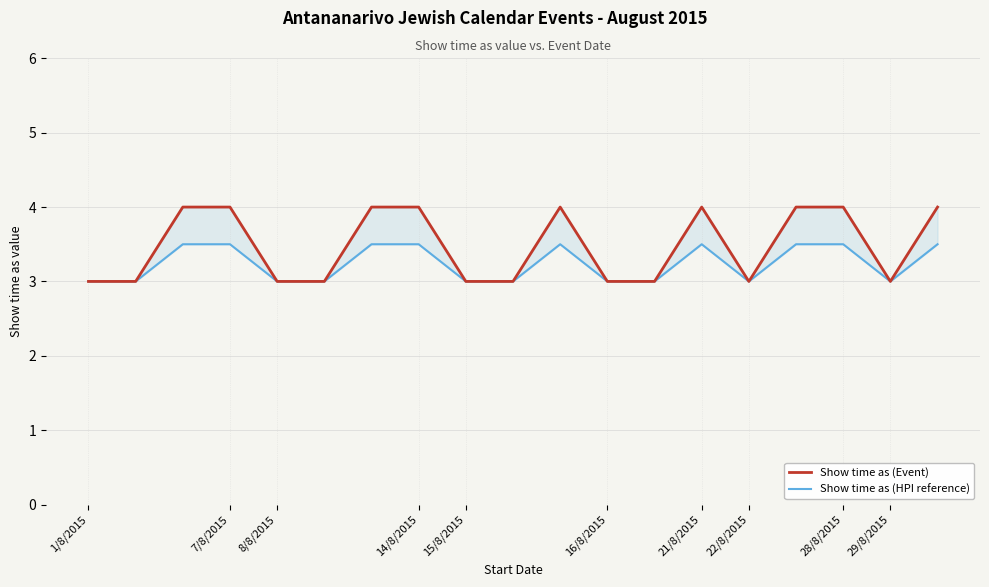

How many lines are shown in the chart?

2